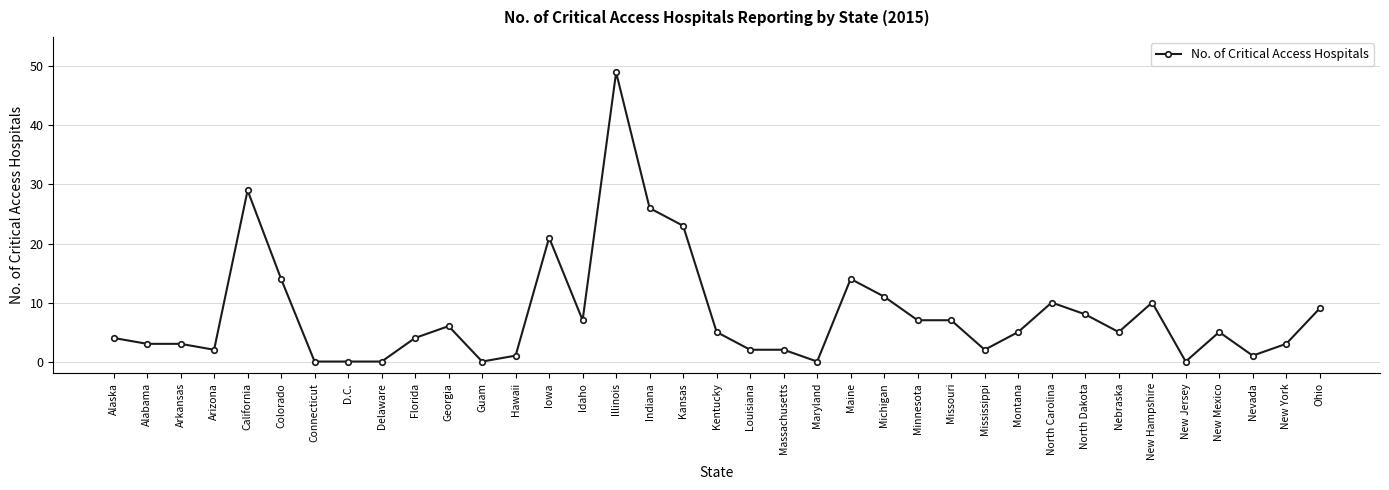

Is it true that the value at Florida is 4?

True